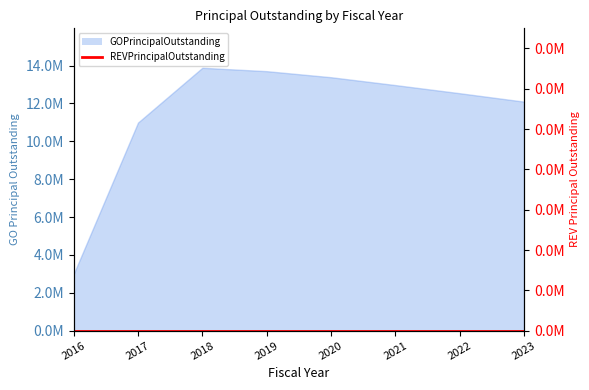

What is the average value?

11569375